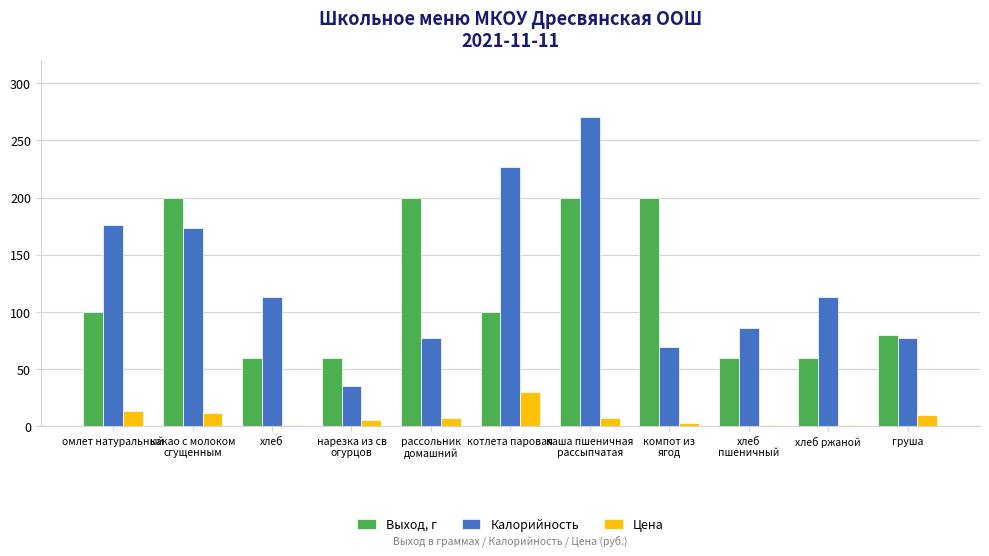

List the series in order of their peak value, highest first.

Калорийность, Выход, г, Цена